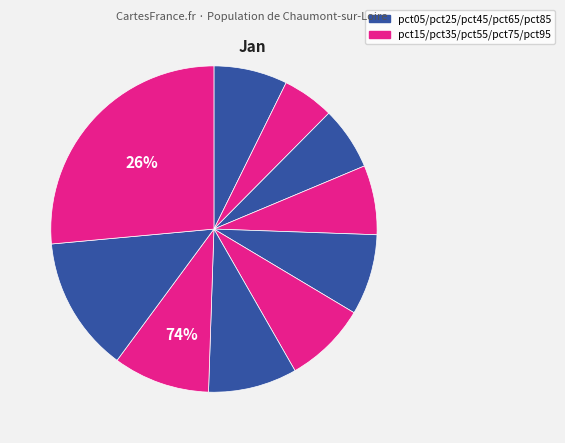

Which slice is the smallest?

pct15